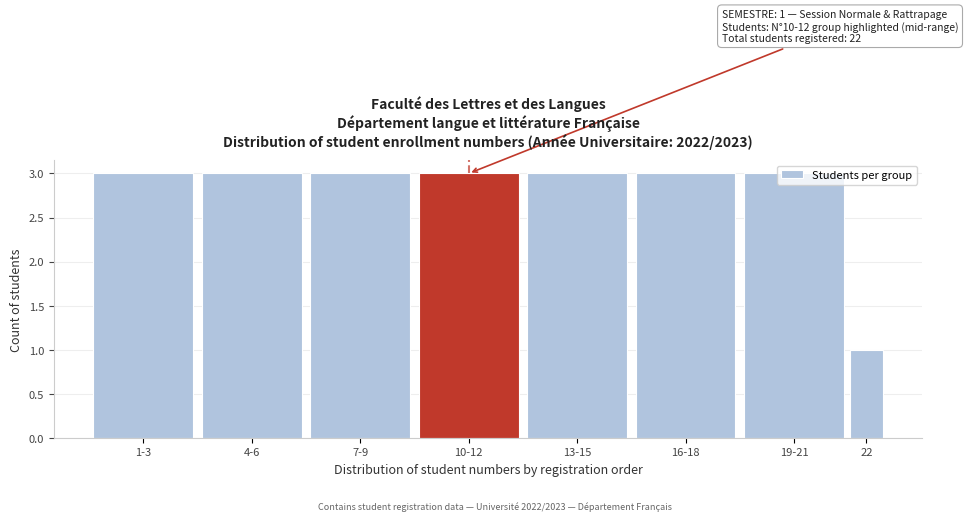

True or false: the data shows 1 at 22.

True